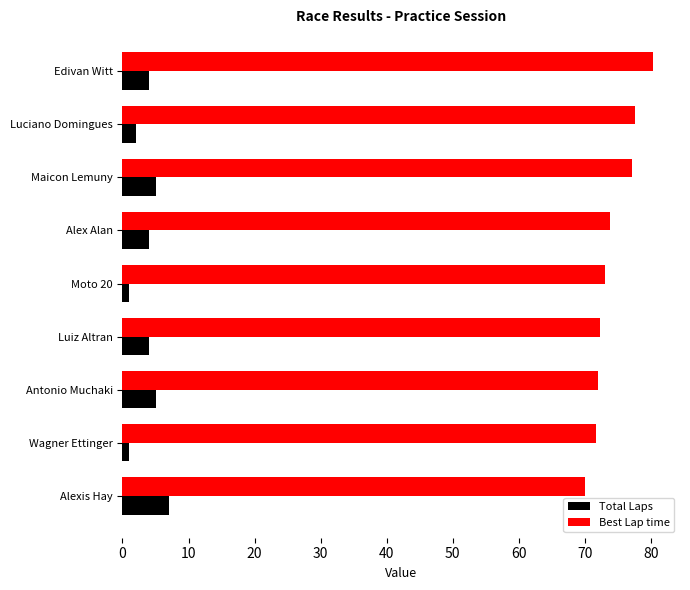

At how many categories does at least one series exceed 56?

9